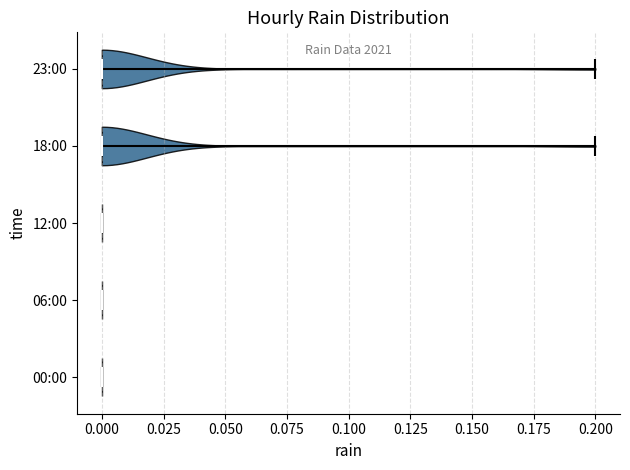

Reading bottom to top, read every violin against the x-axis: where its median line is, and the lowest and highest points it reaches. The values are not printed on the chart, so give them approximately, as read against the axis.

00:00: median line 0.0, lowest point 0.0, highest point 0.0
06:00: median line 0.0, lowest point 0.0, highest point 0.0
12:00: median line 0.0, lowest point 0.0, highest point 0.0
18:00: median line 0.0, lowest point 0.0, highest point 0.2
23:00: median line 0.0, lowest point 0.0, highest point 0.2